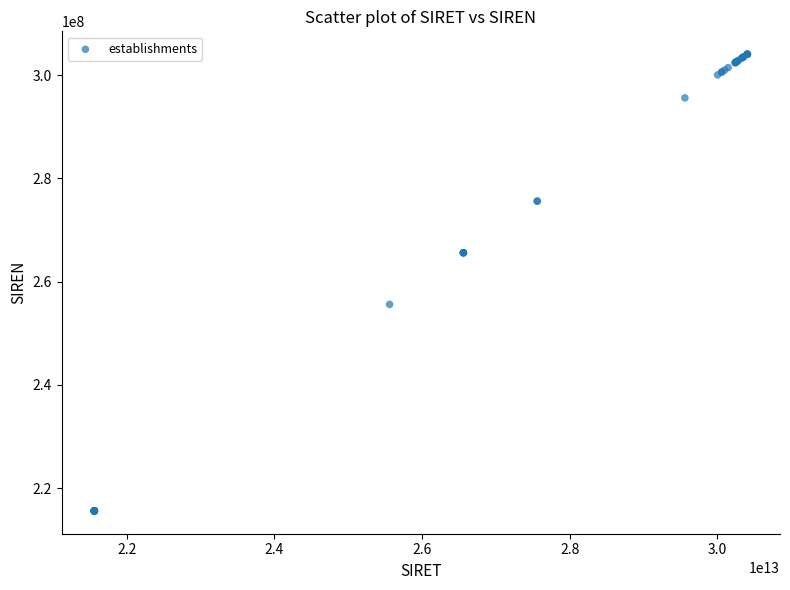

What Y value in the scatter plot is closest to 259834190?

255601825